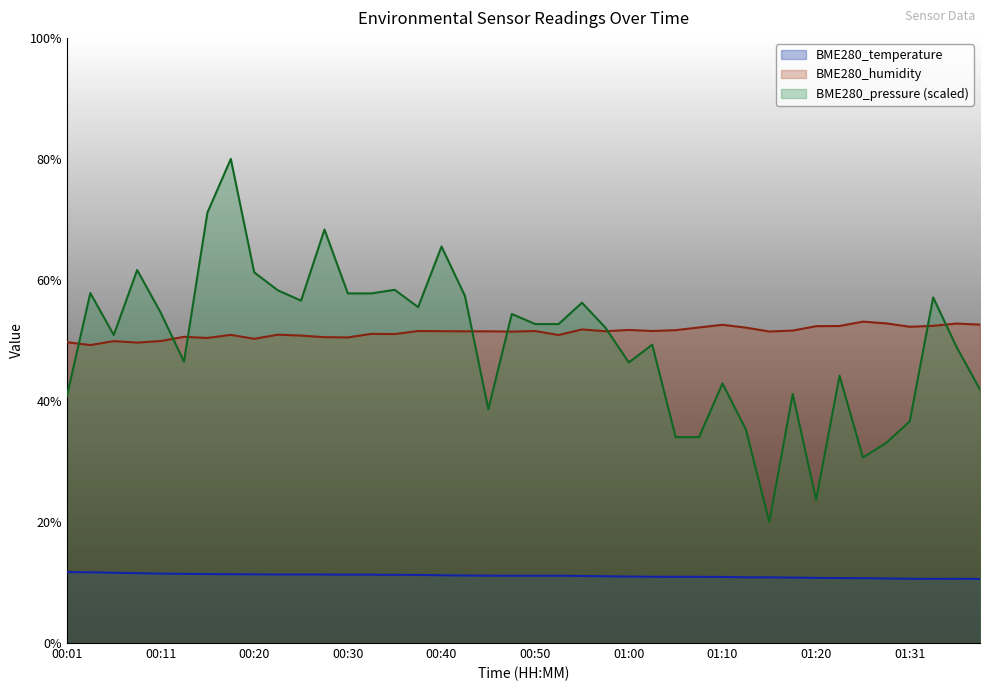

Is the value of BME280_pressure at 01:20 greater than the value of BME280_temperature at 00:35?

Yes